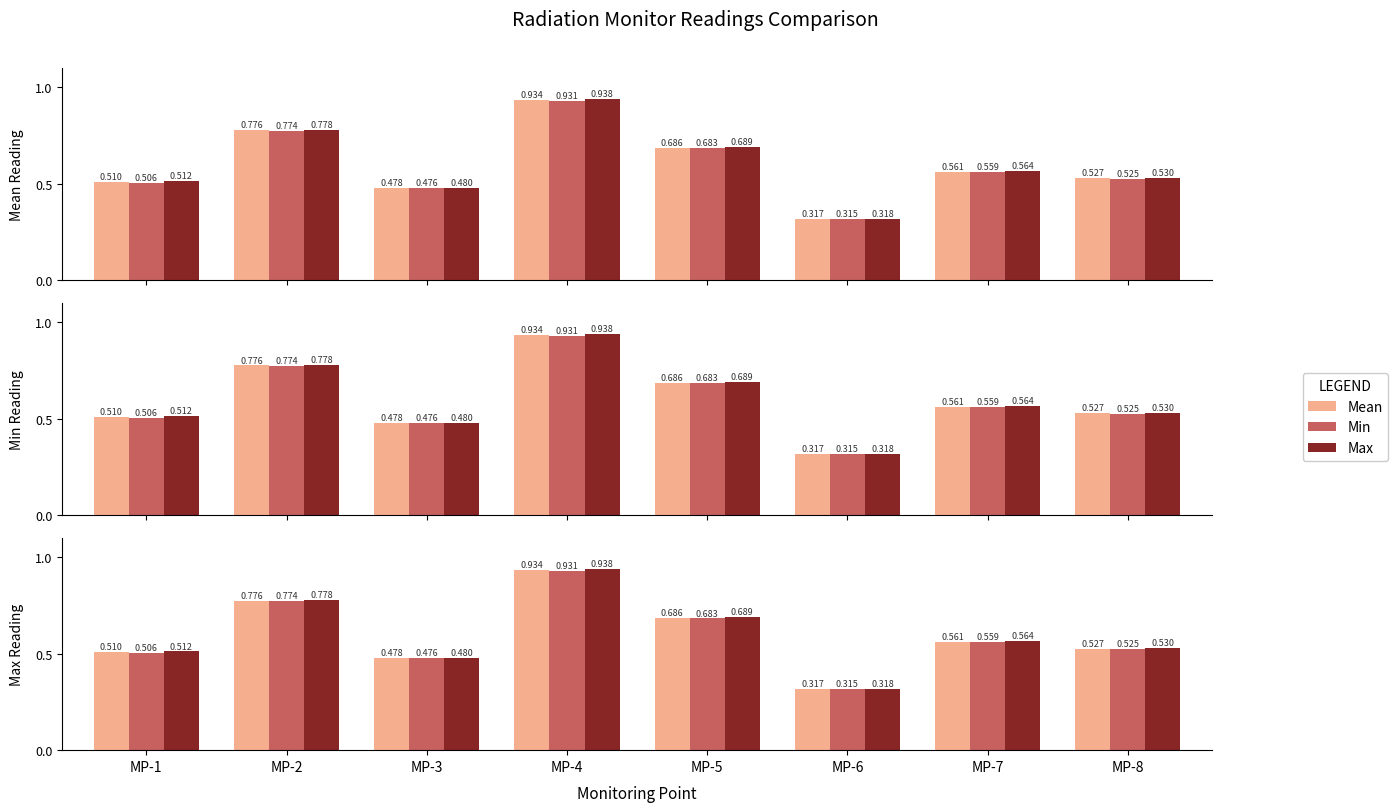

Where is Min nearest to the value 0?

MP-6